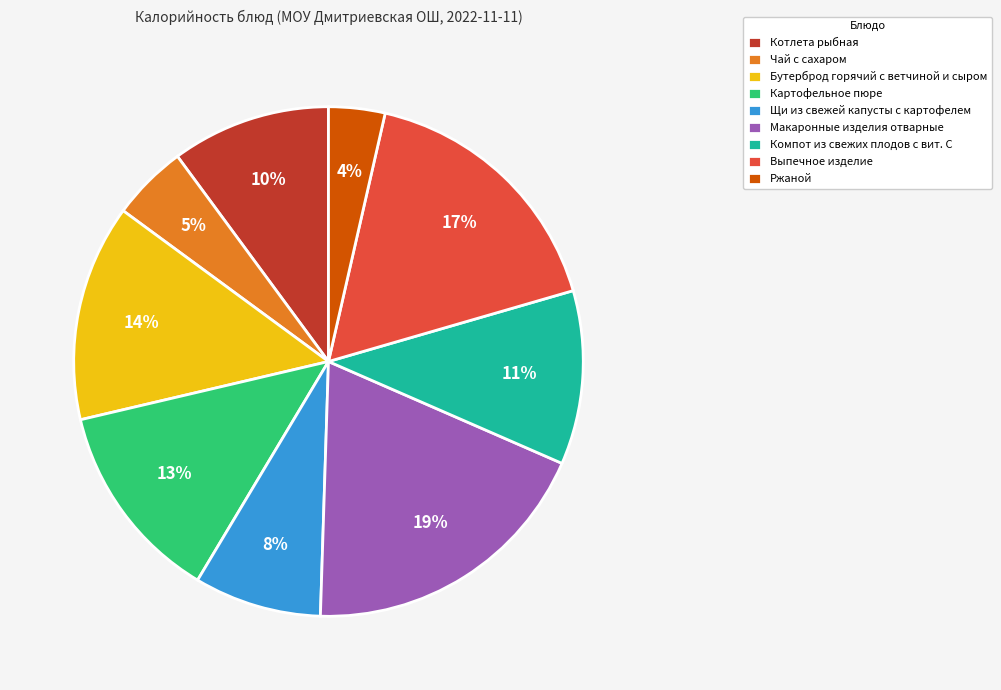

Combined, do Картофельное пюре and Ржаной account for over 50%?

No